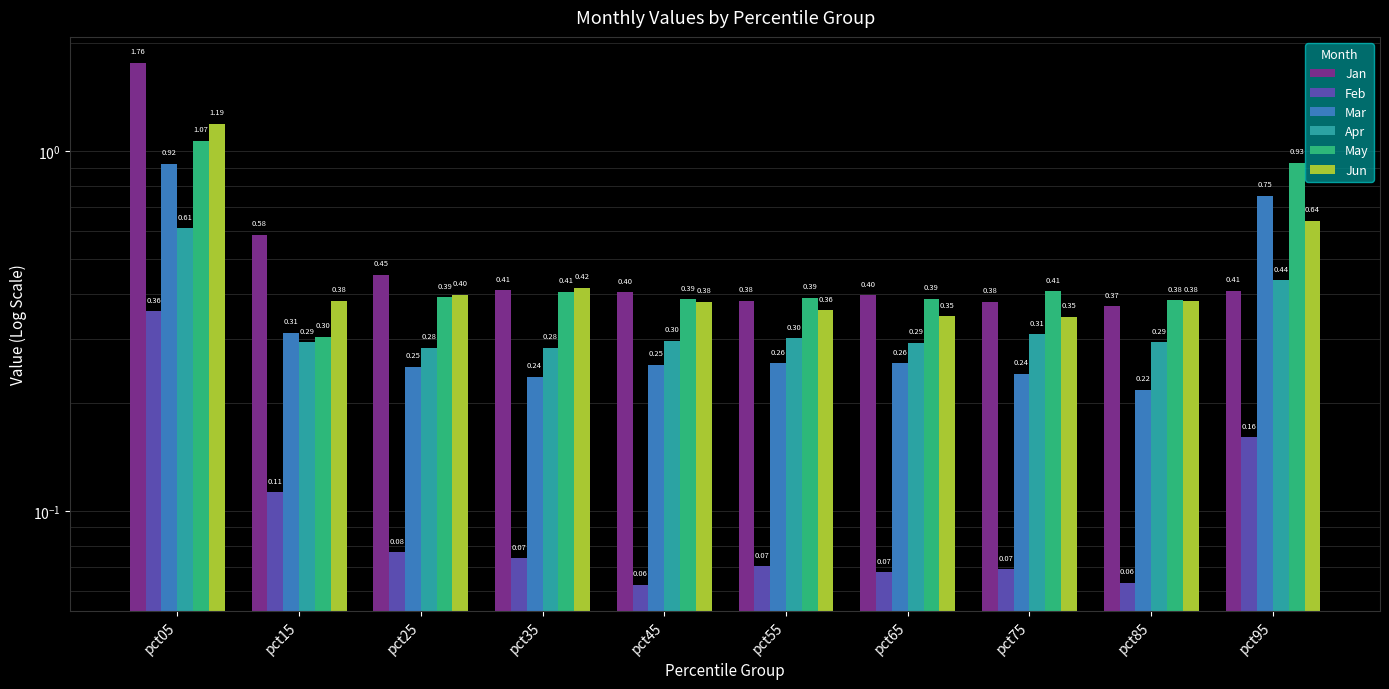

What is the value of the Apr bar at the 1st from the left?

0.6